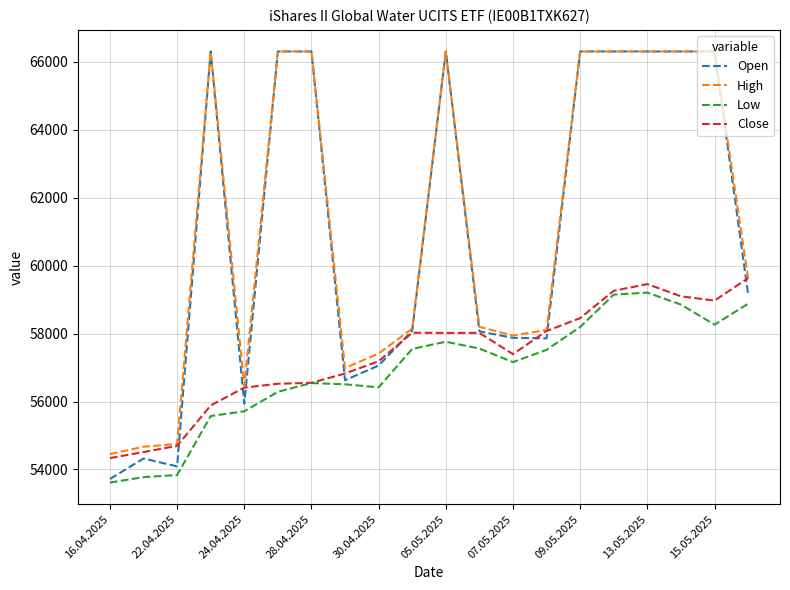

Which series has the largest range (max minus min)?

Open